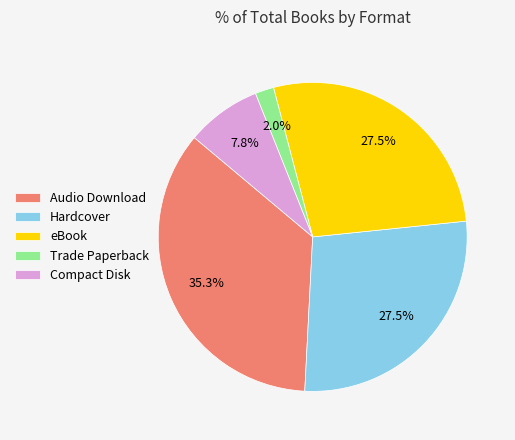

Does any single category account for the majority?

No